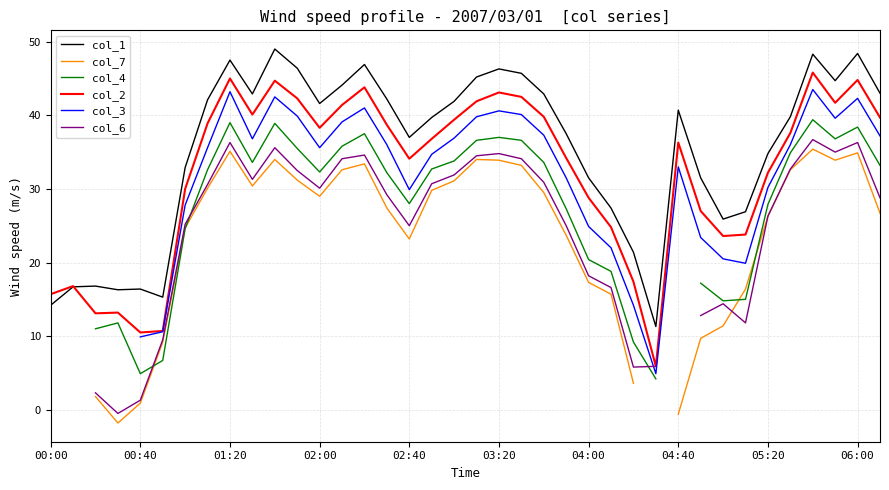

Is the value of col_4 at 00:00 greater than the value of col_3 at 17?

No